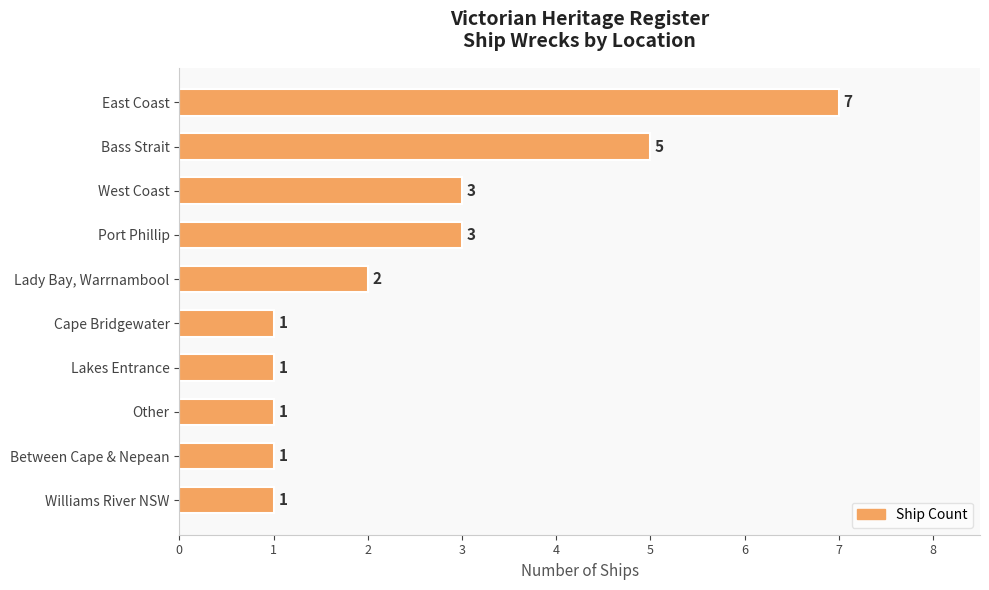

What is the difference between the maximum and minimum values?

6